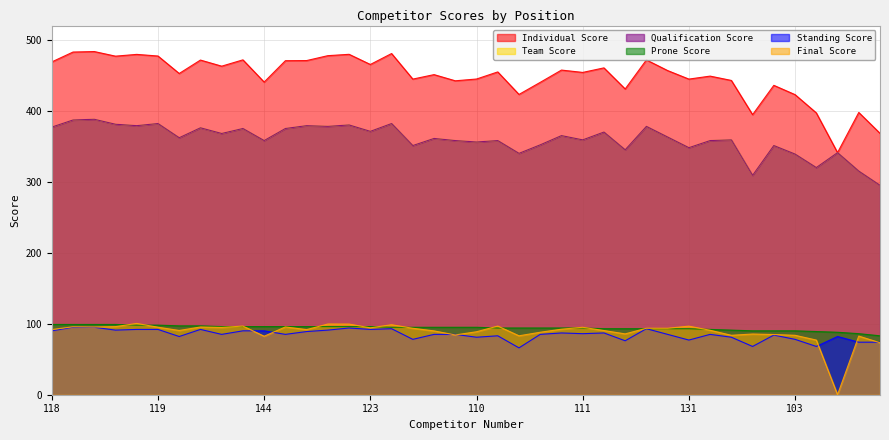

Reading left to right, list all the values displayed in this chart.

Individual Score: 468.8	482.7	483.4	476.9	479.4	477.1	452.5	471.4	462.8	471.7	440.4	470.5	470.7	477.6	479.5	465.2	480.6	444.6	450.9	442.2	444.7	454.7	423.0	440.0	457.3	454.0	460.4	430.7	471.6	456.6	444.6	448.8	442.7	394.5	435.8	422.7	397.0	341.0	397.6	368.2
Team Score: 377.0	387.0	388.0	381.0	379.0	382.0	362.0	376.0	368.0	375.0	358.0	375.0	379.0	378.0	380.0	371.0	382.0	351.0	361.0	358.0	356.0	358.0	340.0	352.0	365.0	359.0	370.0	345.0	378.0	363.0	348.0	358.0	359.0	309.0	351.0	339.0	320.0	341.0	315.0	295.0
Qualification Score: 377.0	387.0	388.0	381.0	379.0	382.0	362.0	376.0	368.0	375.0	358.0	375.0	379.0	378.0	380.0	371.0	382.0	351.0	361.0	358.0	356.0	358.0	340.0	352.0	365.0	359.0	370.0	345.0	378.0	363.0	348.0	358.0	359.0	309.0	351.0	339.0	320.0	341.0	315.0	295.0
Prone Score: 99.0	99.0	99.0	99.0	98.0	98.0	97.0	97.0	96.0	96.0	96.0	96.0	96.0	96.0	96.0	96.0	95.0	95.0	95.0	95.0	95.0	94.0	94.0	94.0	94.0	94.0	93.0	93.0	93.0	93.0	93.0	92.0	91.0	90.0	90.0	90.0	89.0	88.0	86.0	83.0
Standing Score: 90.0	95.0	95.0	91.0	92.0	92.0	82.0	92.0	85.0	90.0	90.0	85.0	89.0	91.0	94.0	92.0	93.0	78.0	85.0	85.0	81.0	83.0	66.0	85.0	87.0	86.0	87.0	76.0	93.0	85.0	77.0	85.0	81.0	68.0	84.0	78.0	68.0	82.0	74.0	74.0
Final Score: 91.8	95.7	95.4	95.9	100.4	95.1	90.5	95.4	94.8	96.7	82.4	95.5	91.7	99.6	99.5	94.2	98.6	93.6	89.9	84.2	88.7	96.7	83.0	88.0	92.3	95.0	90.4	85.7	93.6	93.6	96.6	90.8	83.7	85.5	84.8	83.7	77.0	0.0	82.6	73.2